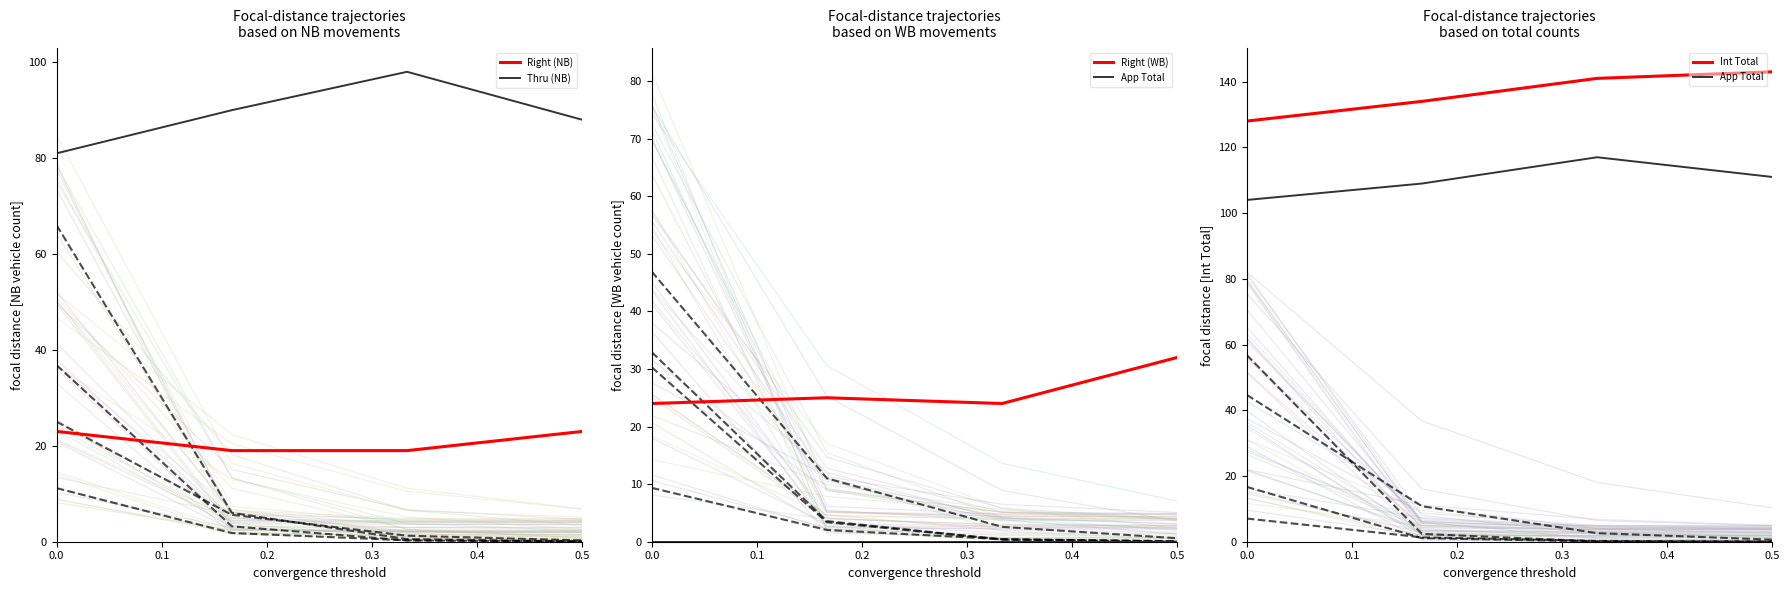

How many Int Total values are between 134 and 143?

3